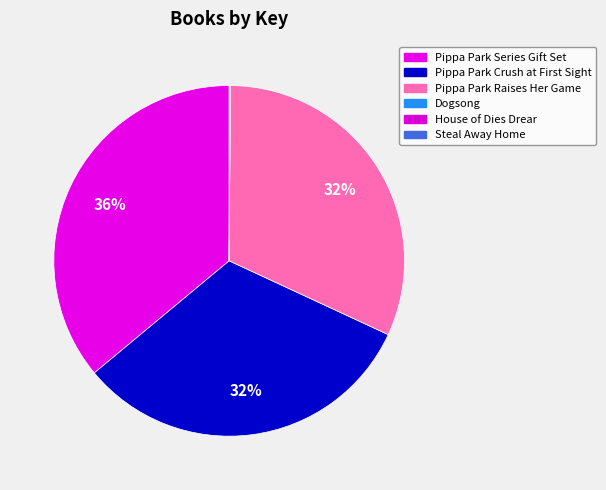

True or false: Pippa Park Series Gift Set accounts for 46% of the total.

False